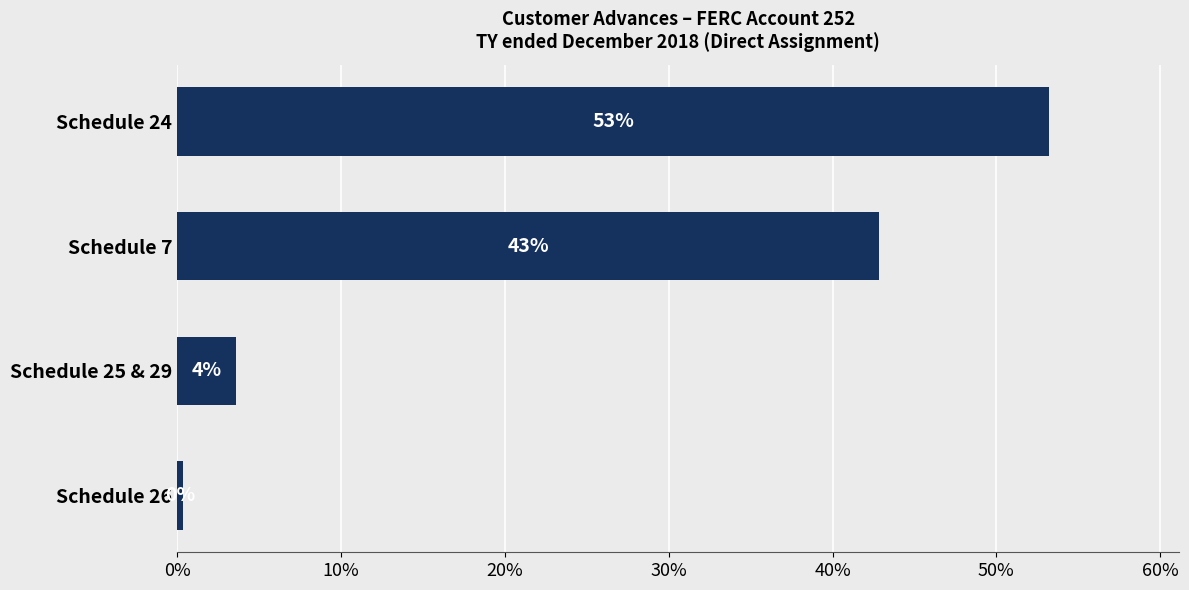

Does the chart contain stacked bars?

No